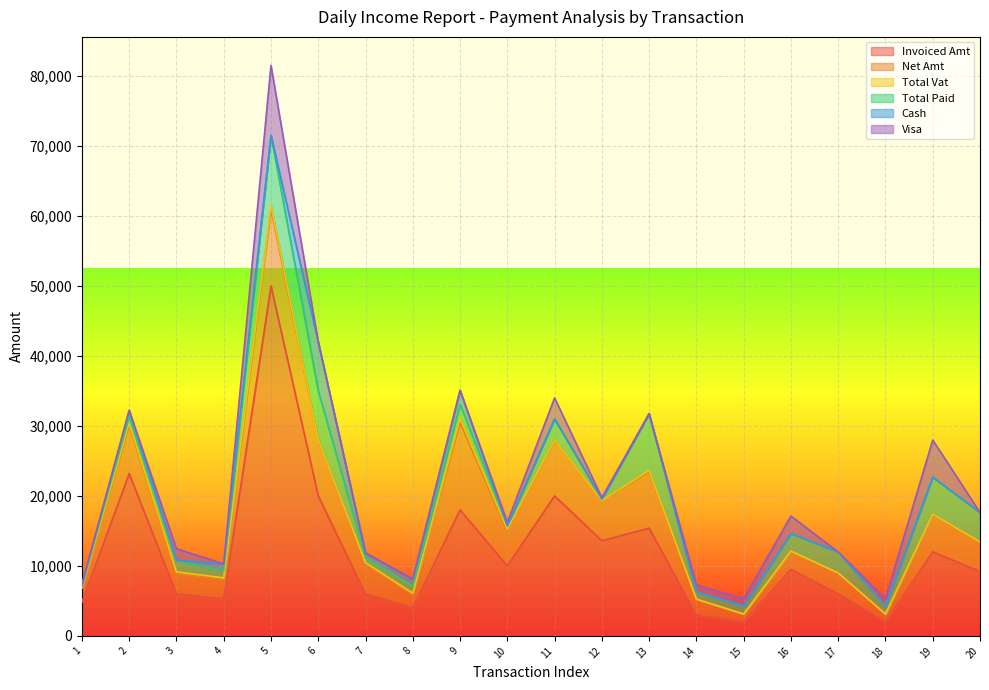

True or false: Net Amt has a value of 1616.2 at christine cuison.

False